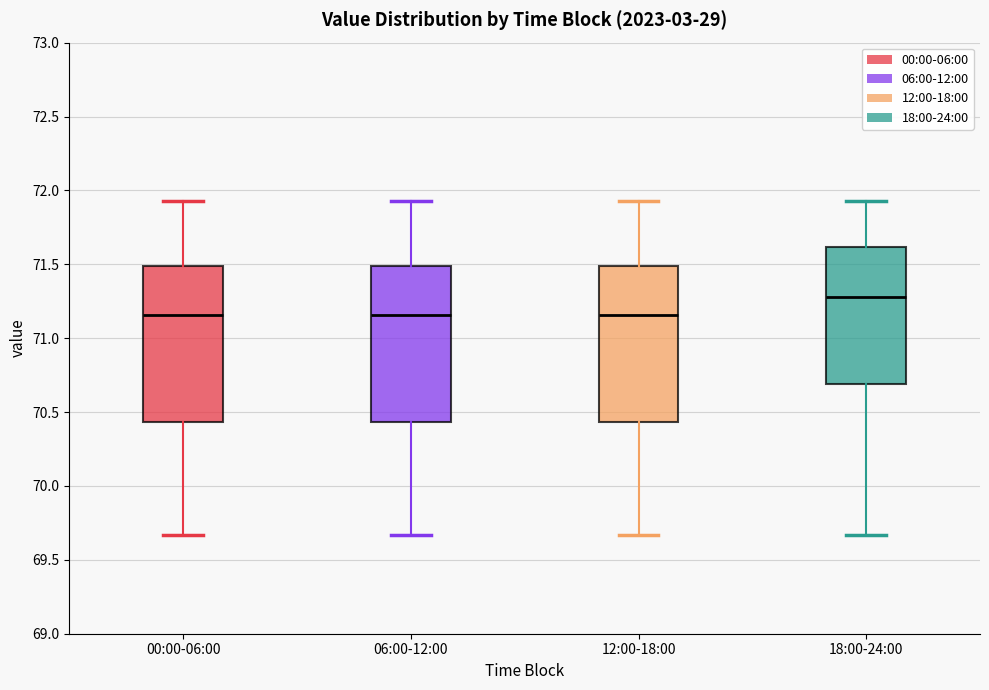

Which box has the highest median line?

18:00-24:00